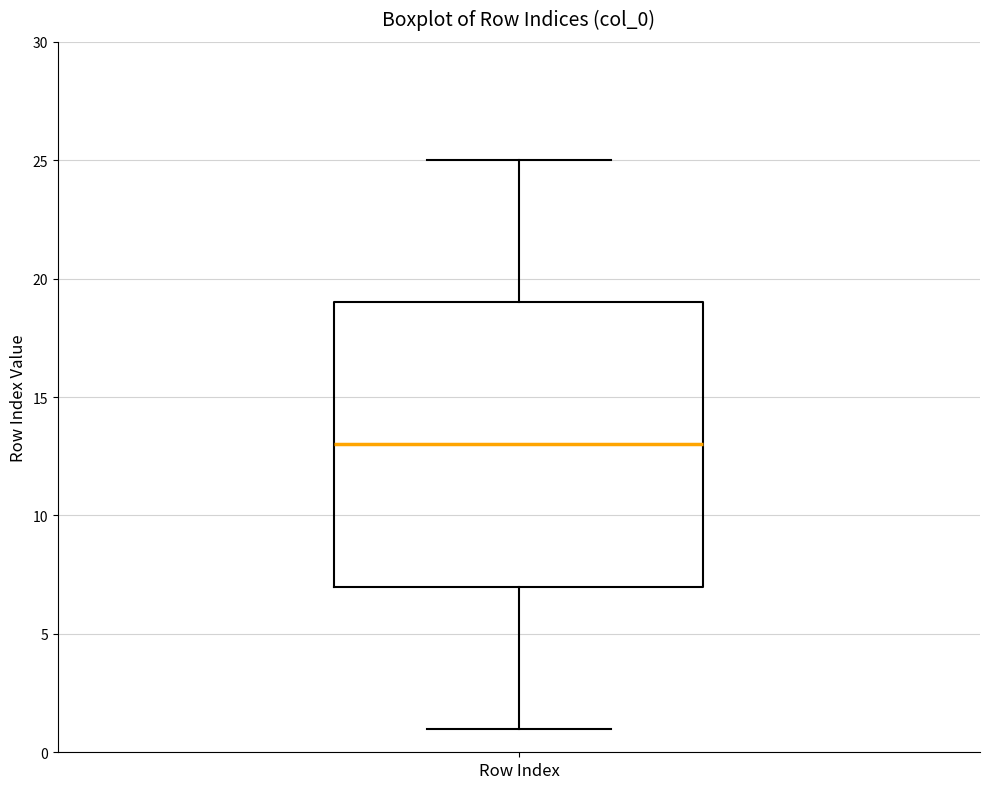

Transcribe this box plot: give where the median line is, the range the box spans, and where the two whiskers end, as read against the y-axis. The values are not printed on the chart, so give them approximately, as read against the axis.

median 13, box 7 to 19, whiskers 1 to 25